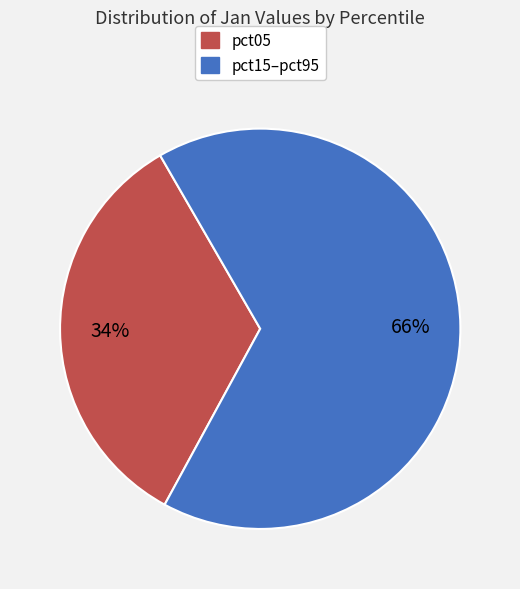

Does any single category account for the majority?

Yes